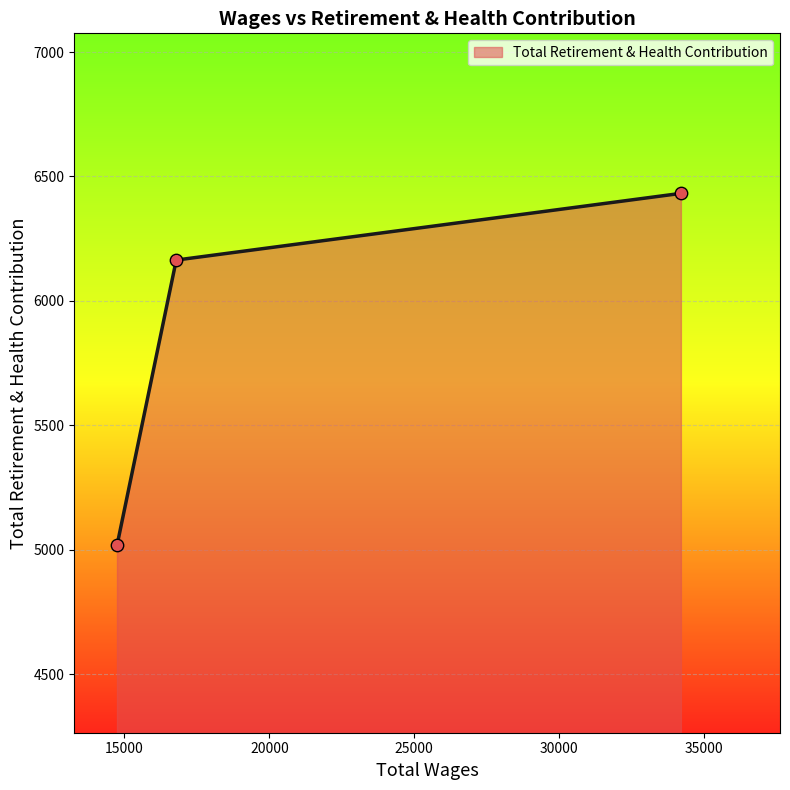

What is the smallest value displayed?

5017